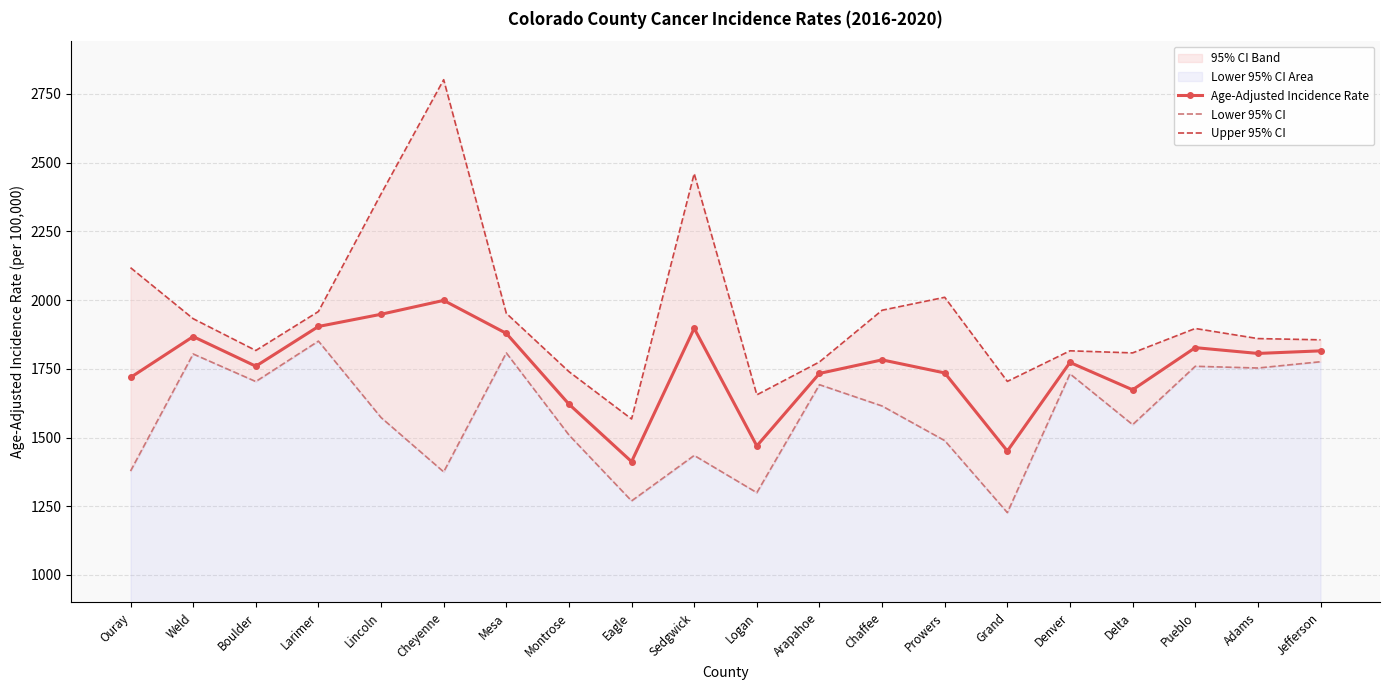

Rank the series at Delta from highest to lowest value.

Upper 95% CI, Age-Adjusted Incidence Rate, Lower 95% CI